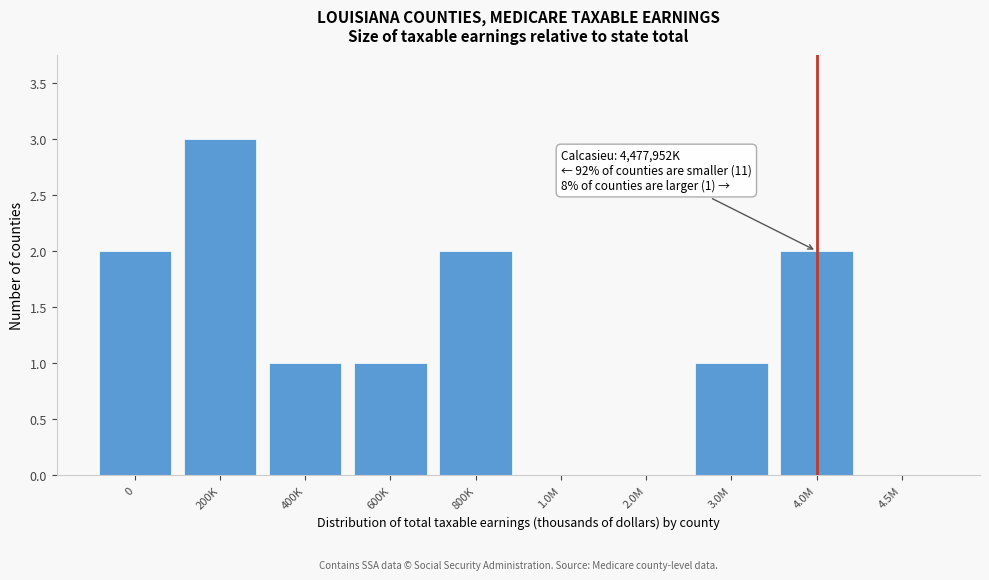

Reading left to right, list all the values displayed in this chart.

0=2	200K=3	400K=1	600K=1	800K=2	1.0M=0	2.0M=0	3.0M=1	4.0M=2	4.5M=0